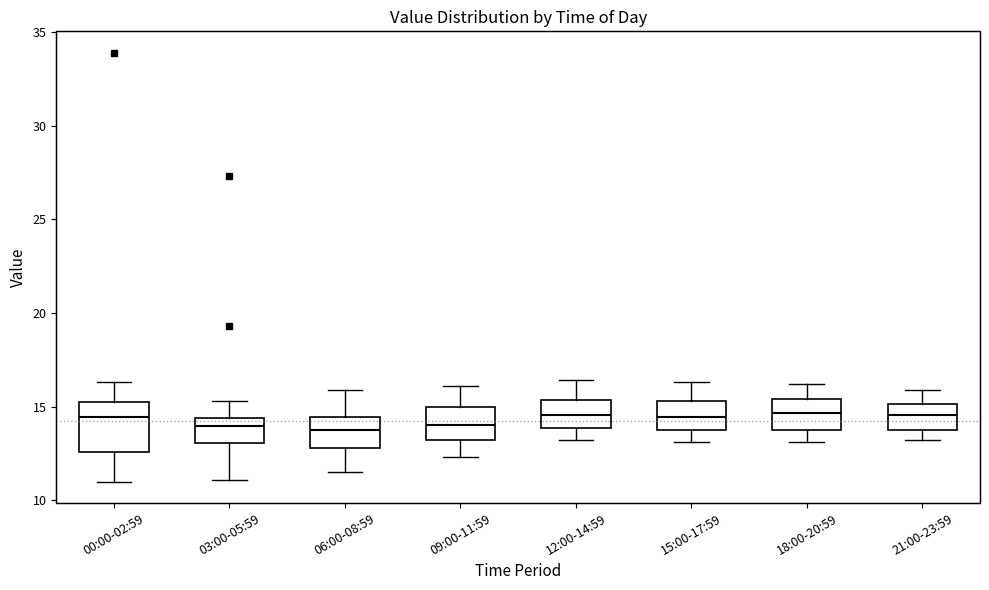

Reading left to right, transcribe this box plot: for each box, give where its median line is, the range the box spans, and where its two whiskers end, as read against the y-axis. The values are not printed on the chart, so give them approximately, as read against the axis.

00:00-02:59: median 14.5, box 12.5 to 15.0, whiskers 11.0 to 16.5
03:00-05:59: median 14.0, box 13.0 to 14.5, whiskers 11.0 to 15.5
06:00-08:59: median 14.0, box 13.0 to 14.5, whiskers 11.5 to 16.0
09:00-11:59: median 14.0, box 13.0 to 15.0, whiskers 12.5 to 16.0
12:00-14:59: median 14.5, box 14.0 to 15.5, whiskers 13.0 to 16.5
15:00-17:59: median 14.5, box 14.0 to 15.5, whiskers 13.0 to 16.5
18:00-20:59: median 14.5, box 14.0 to 15.5, whiskers 13.0 to 16.0
21:00-23:59: median 14.5, box 14.0 to 15.0, whiskers 13.0 to 16.0